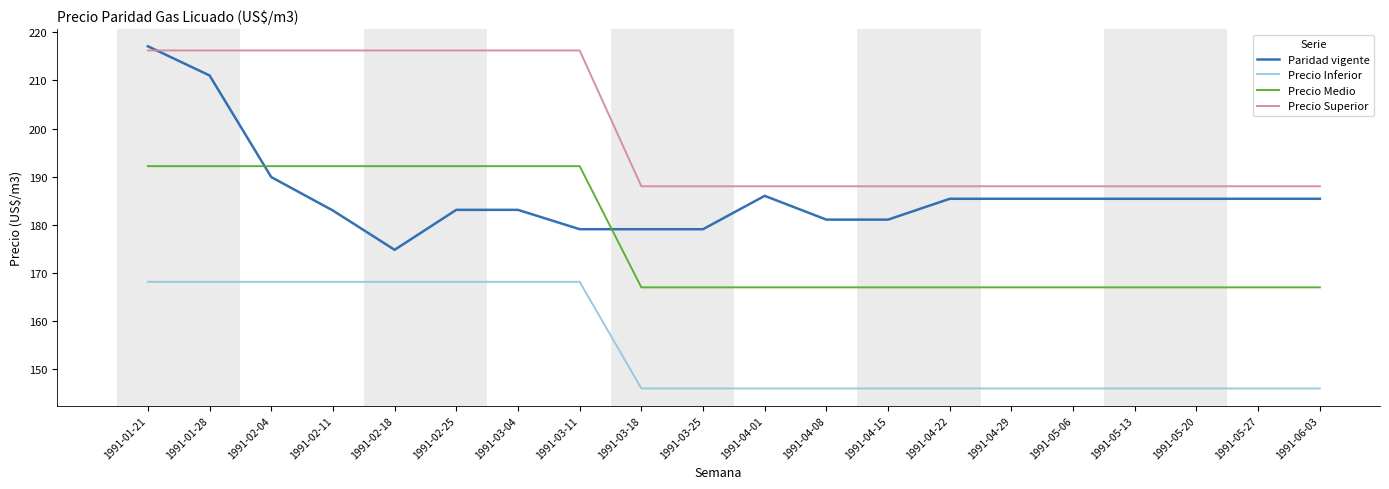

What is the difference between the highest and lowest values at 1991-04-22?

42.0